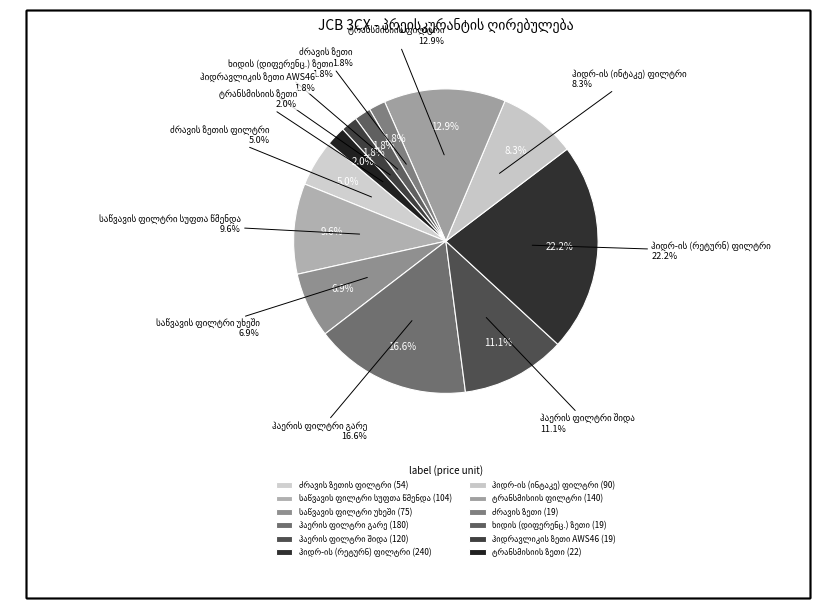

Which has a higher value, ტრანსმისიის ზეთი or ტრანსმისიის ფილტრი?

ტრანსმისიის ფილტრი